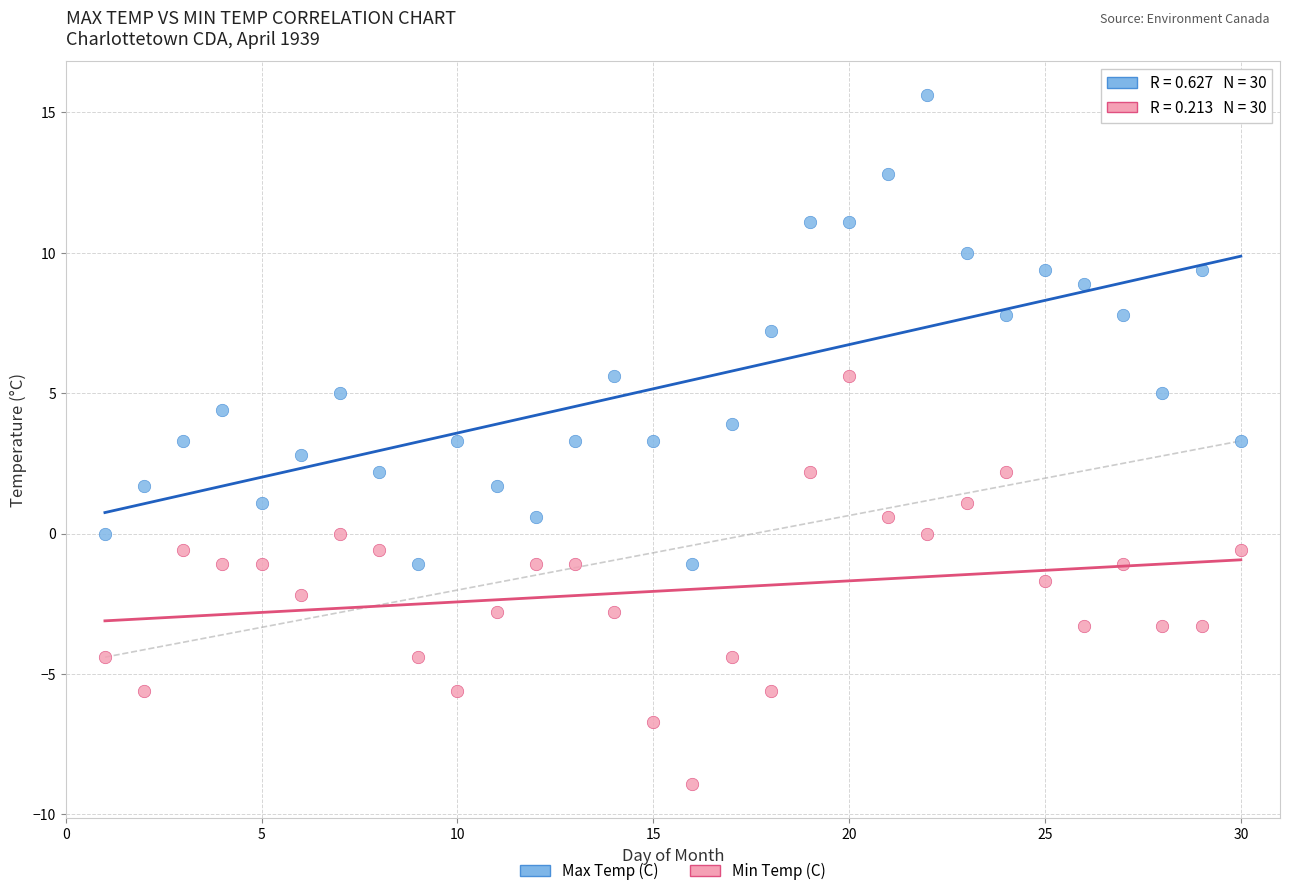

Which series contains the lowest Y value?

Min Temp (C)